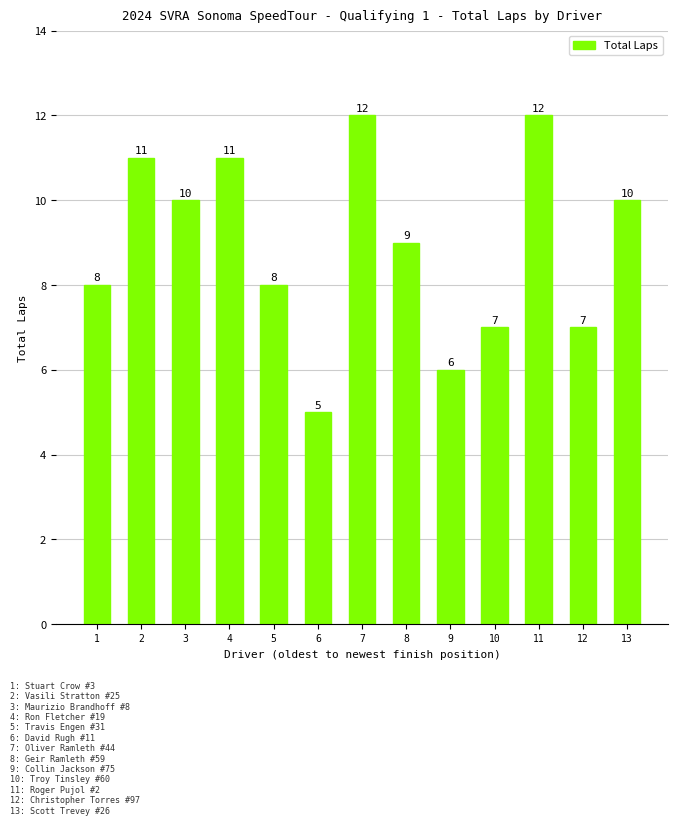

What is the maximum value shown in the chart?

12